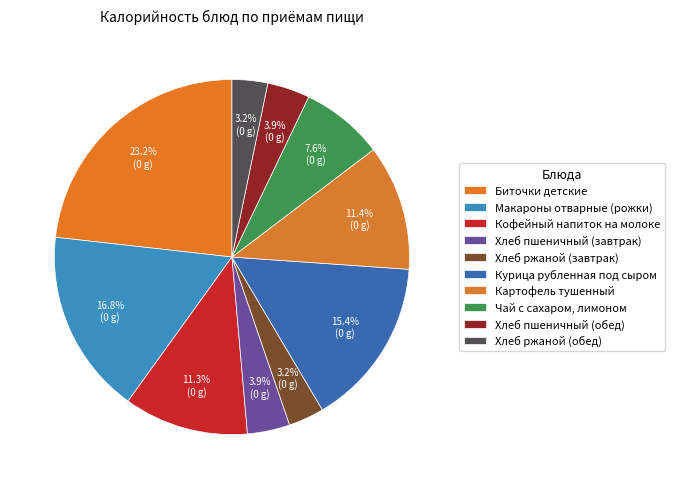

What percentage is the Курица рубленная под сыром slice, to the nearest percent?

15%